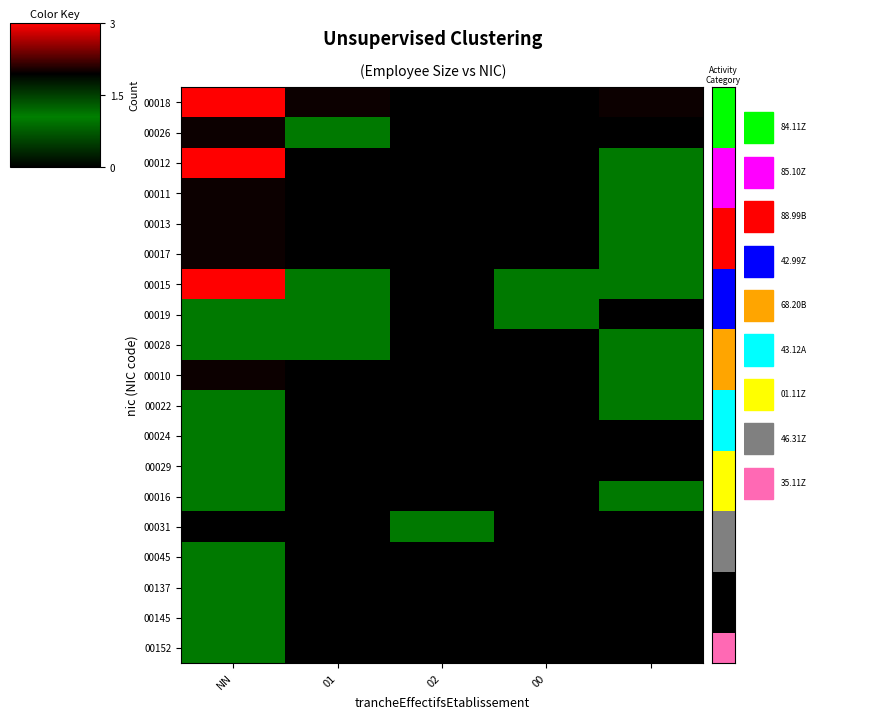

Which category has the highest value across all series?

NN